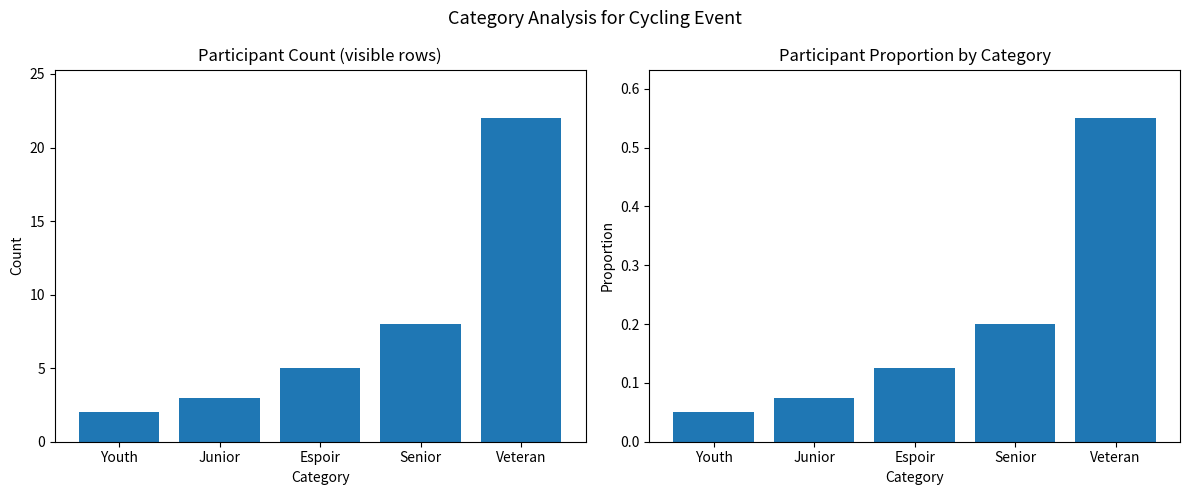

True or false: Count (visible rows) has a value of 8.0 at Senior.

True